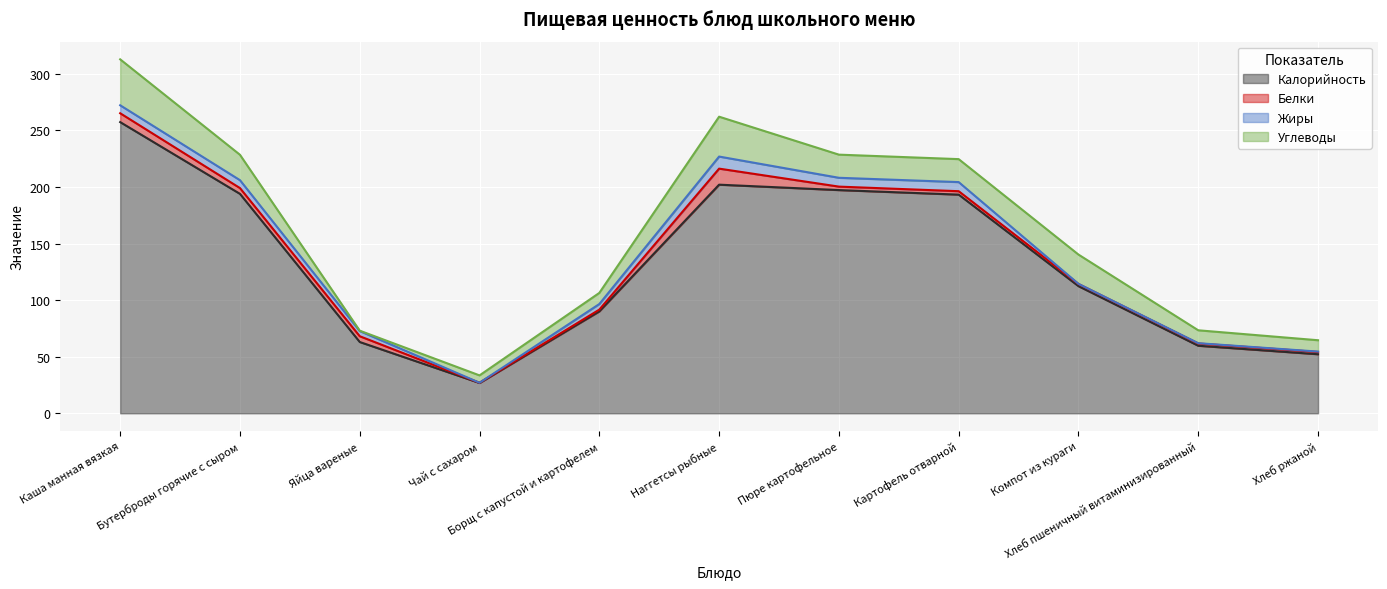

True or false: Жиры and Калорийность intersect in this chart.

False